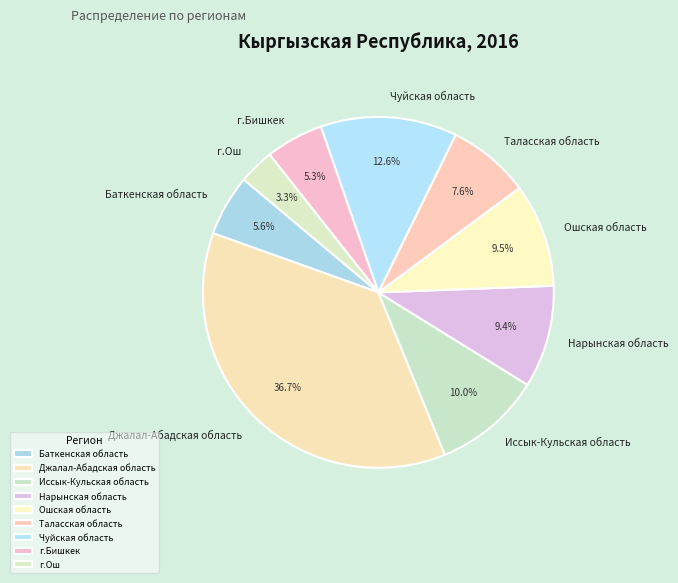

Is it true that г.Бишкек is 5% of the pie?

True